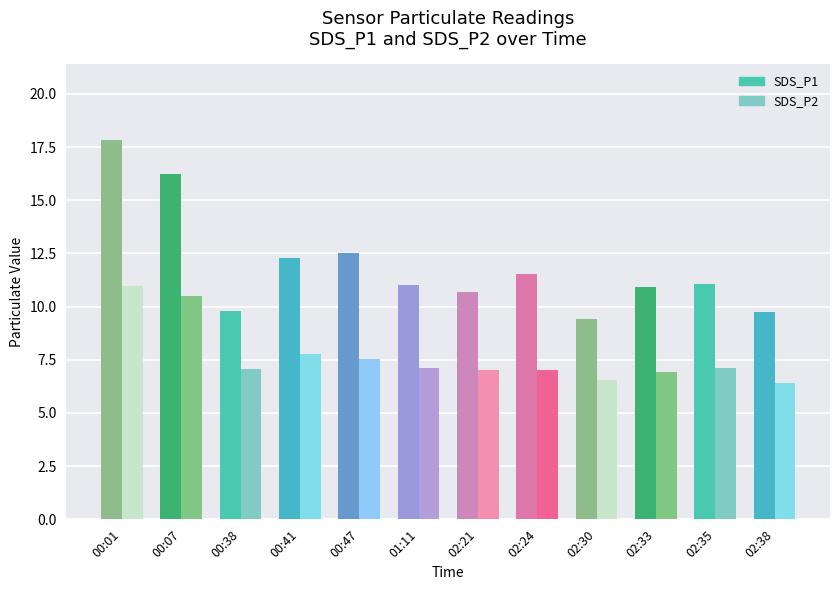

What is the minimum value shown in the chart?

6.4